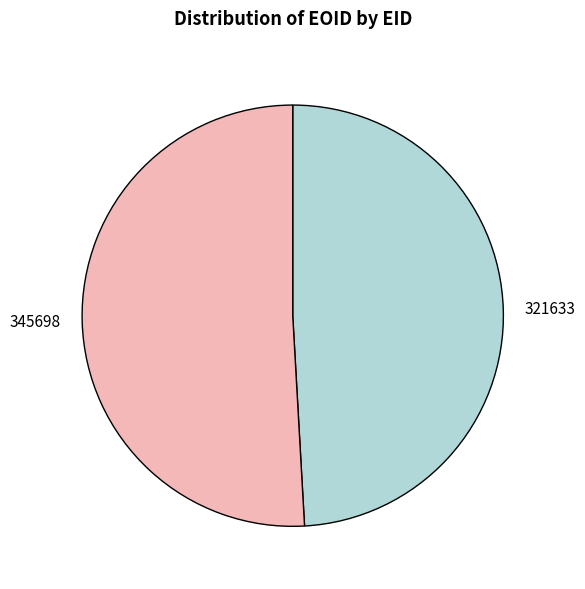

Is the sum of 321633 and 345698 greater than half?

Yes